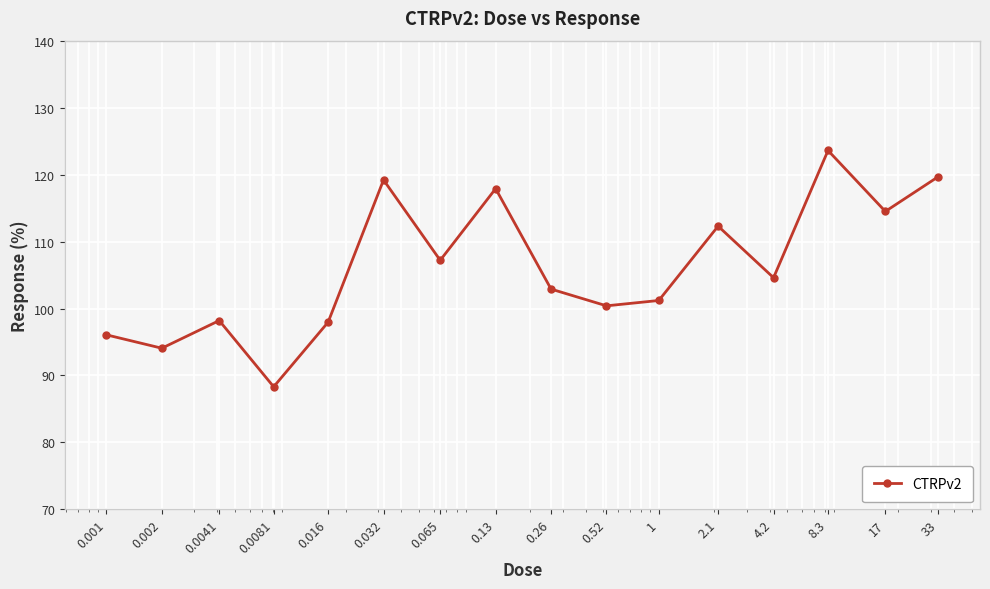

True or false: the data has more than 1 interior local peaks.

True